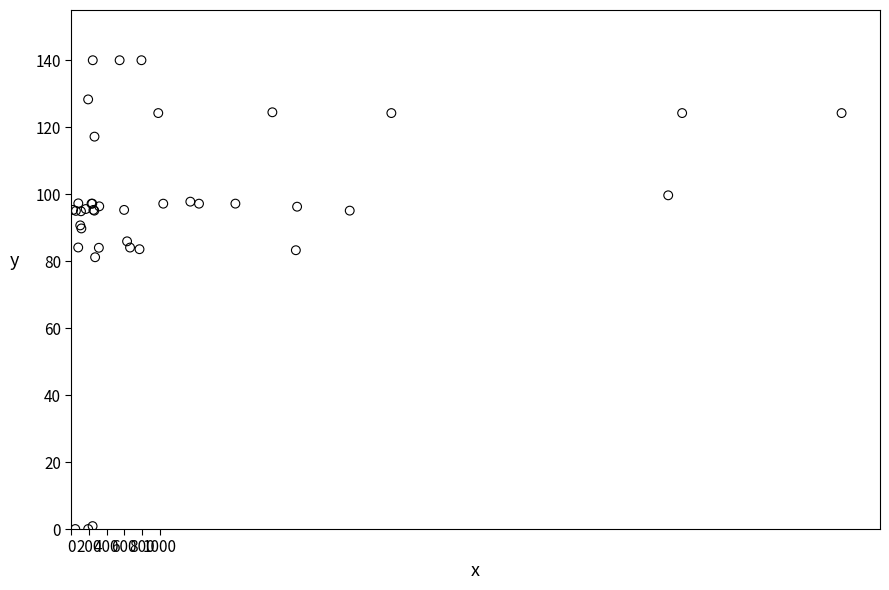

What Y value in the scatter plot is closest to 70?

81.2